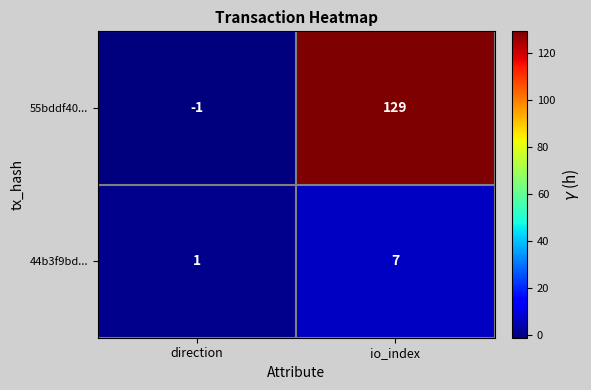

What is the total value across all series at io_index?

136